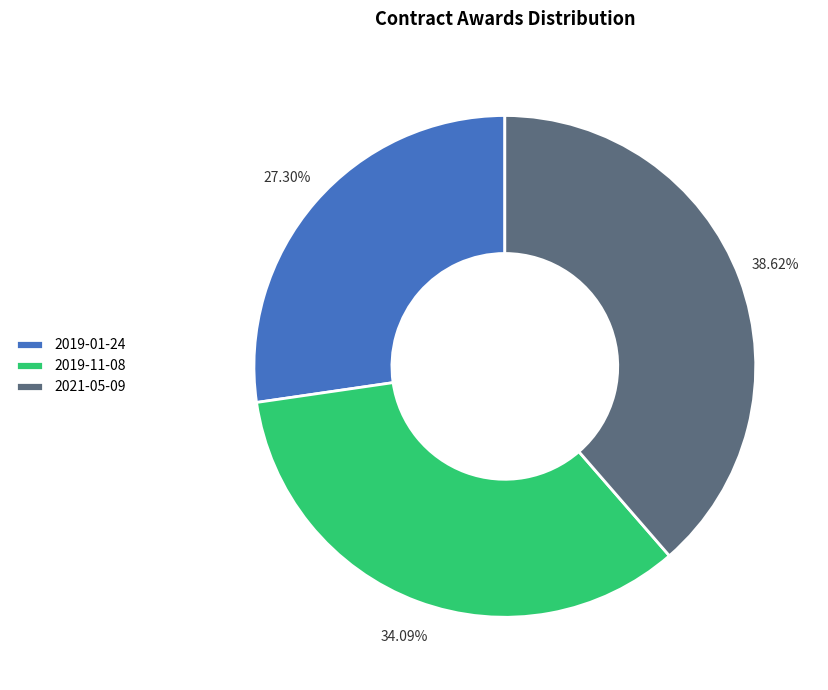

Is there any slice that represents more than half of the pie?

No